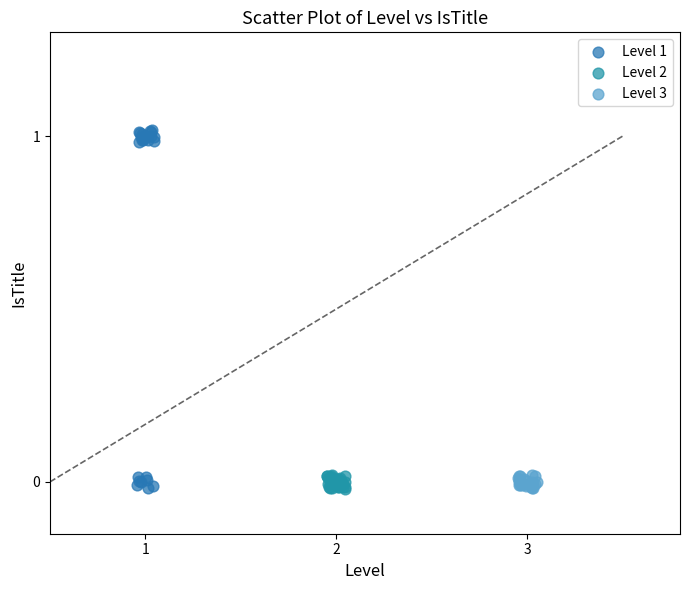

Which series has the widest spread of Y values?

Level 1